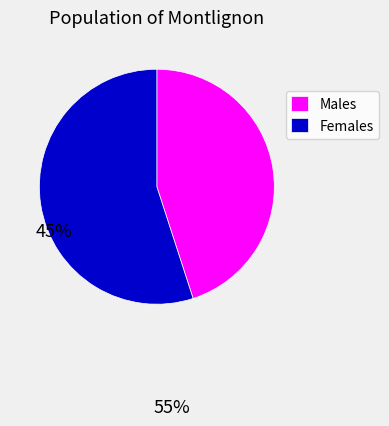

Count the number of slices in the pie.

2